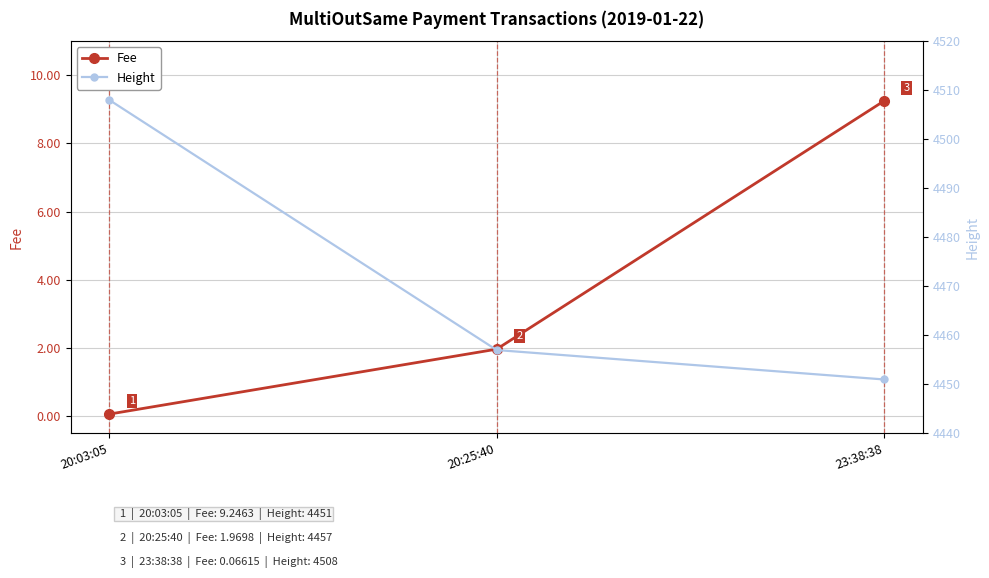

True or false: Fee has a value of 16.3 at 23:38:38.

False